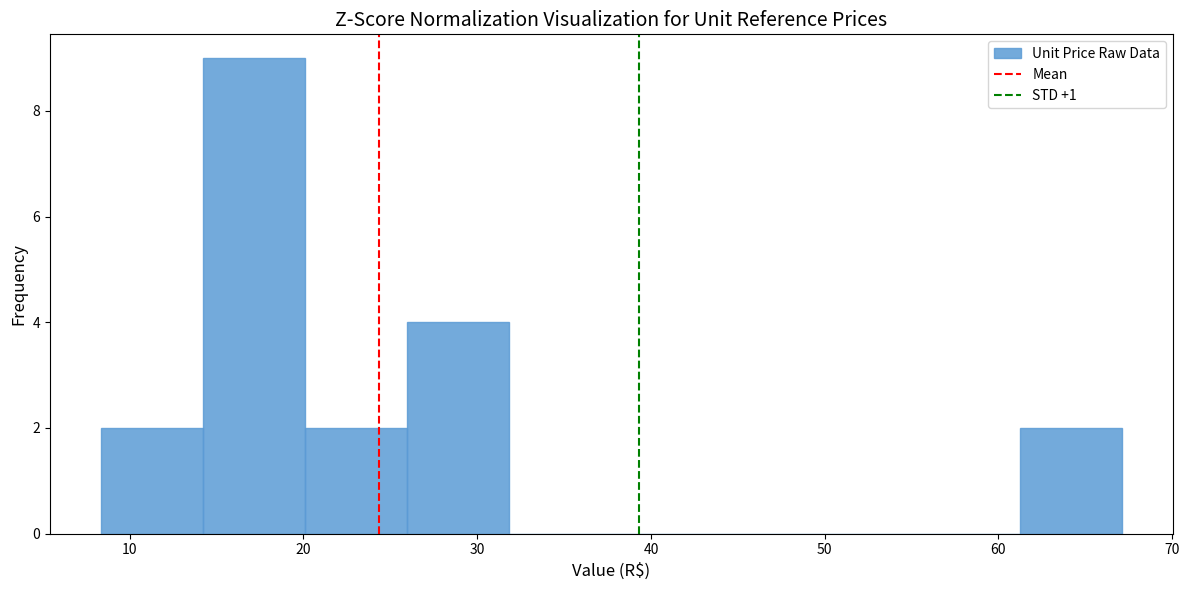

Reading left to right, transcribe this chart: for each bar, give the range it covers on the x-axis and its height. Neither the bar edges nor the heights are printed on the chart, so give them approximately, as read against the axes.

8 to 14: 2
14 to 20: 9
20 to 26: 2
26 to 32: 4
32 to 38: 0
38 to 44: 0
44 to 49: 0
49 to 55: 0
55 to 61: 0
61 to 67: 2